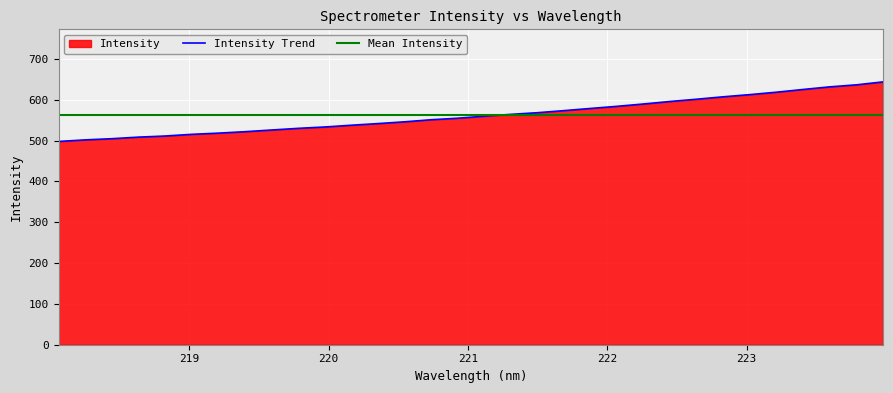

Reading right to left, transcribe all the data shown in this chart.

223.9802=643.8	223.7895=636.6	223.5987=631.7	223.408=625.3	223.2172=618.6	223.0264=612.7	222.8355=607.4	222.6447=601.4	222.4538=595.9	222.263=589.8	222.0721=584.0	221.8812=578.8	221.6902=573.4	221.4993=568.4	221.3083=564.3	221.1174=559.8	220.9264=554.8	220.7354=551.1	220.5444=546.0	220.3533=541.7	220.1623=537.6	219.9712=533.3	219.7801=530.0	219.589=525.9	219.3979=521.8	219.2067=518.3	219.0156=515.3	218.8244=511.2	218.6332=508.5	218.442=504.6	218.2508=501.7	218.0596=497.9